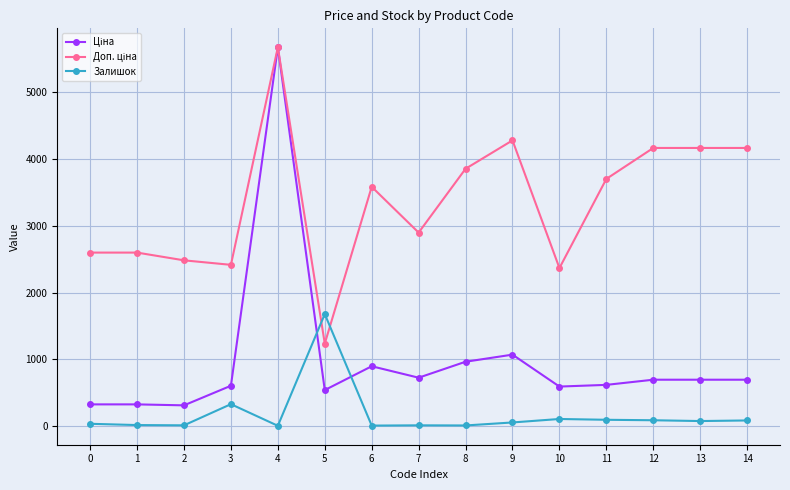

What is the maximum value shown in the chart?

5673.8